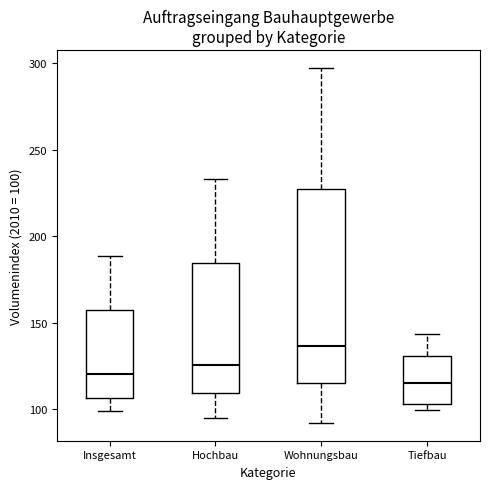

Where is the upper edge of the box for Tiefbau on the y-axis? The values are not printed on the chart, so give them approximately, as read against the axis.

130